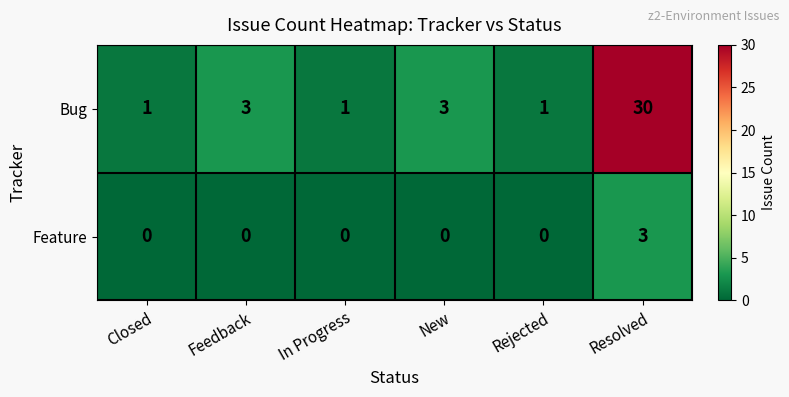

How many categories are shown in the chart?

6